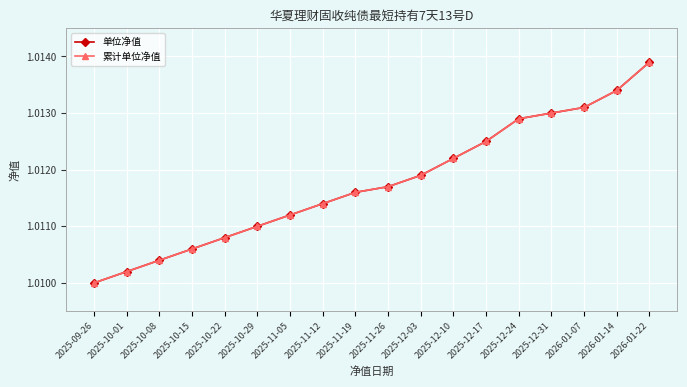

Is this an area chart (filled region under the line)?

No